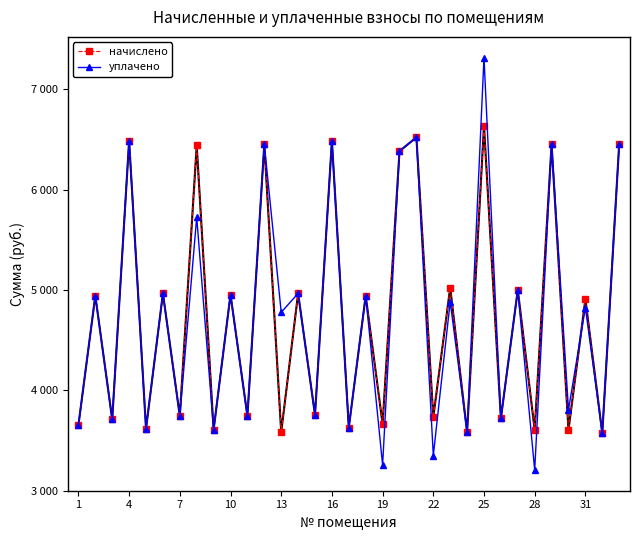

What are all the series names shown in the legend?

начислено, уплачено